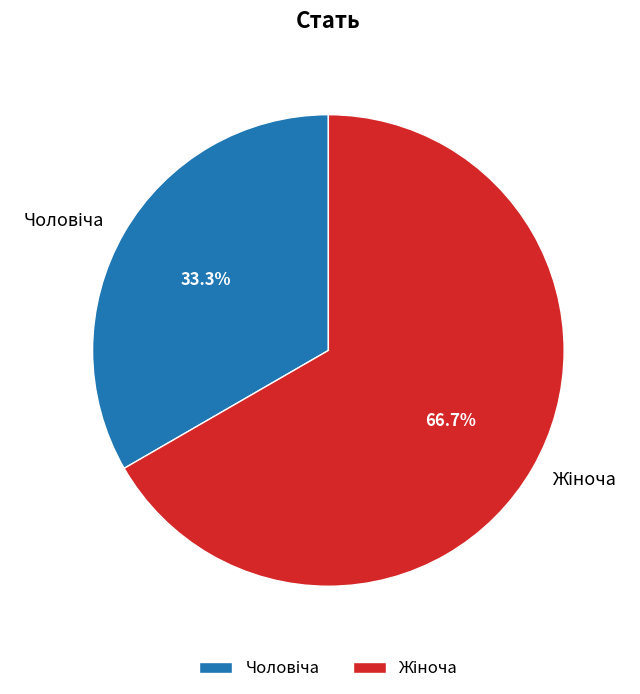

Is there any slice that represents more than half of the pie?

Yes